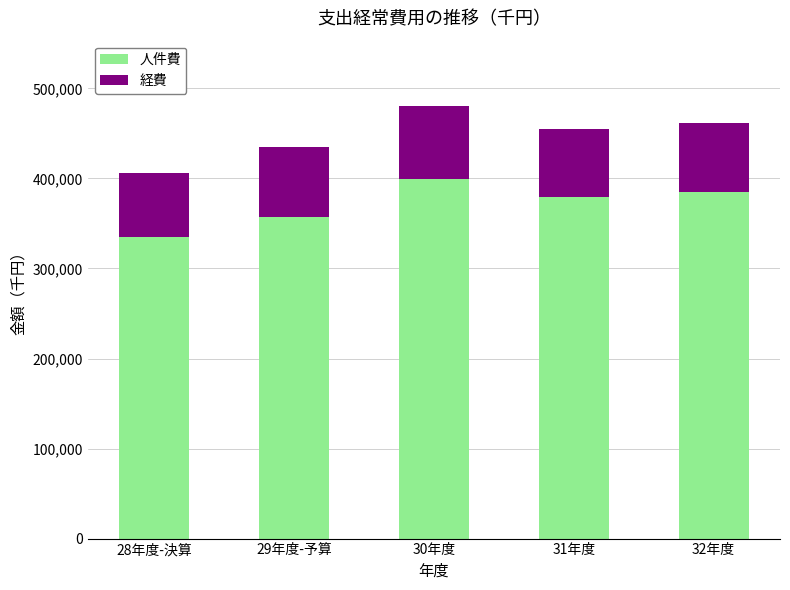

What is the maximum value for 人件費?

398900